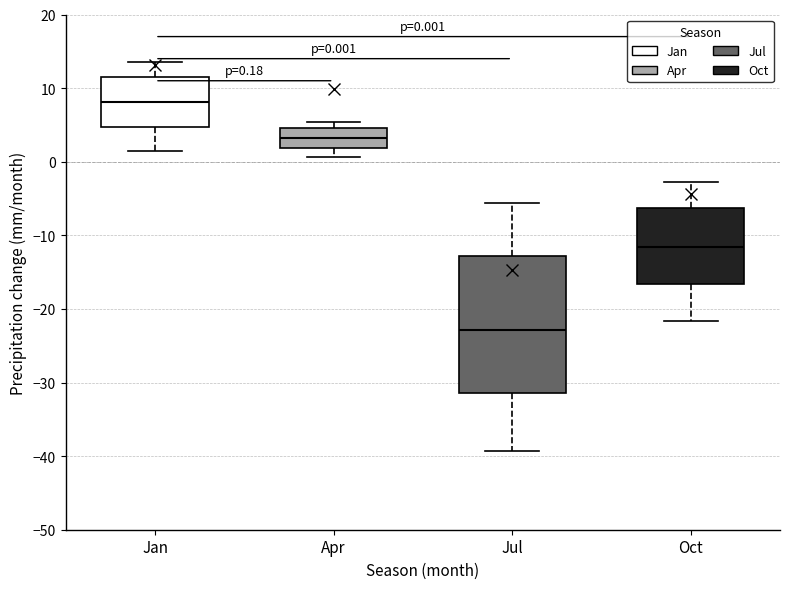

Which box has the lowest median line?

Jul